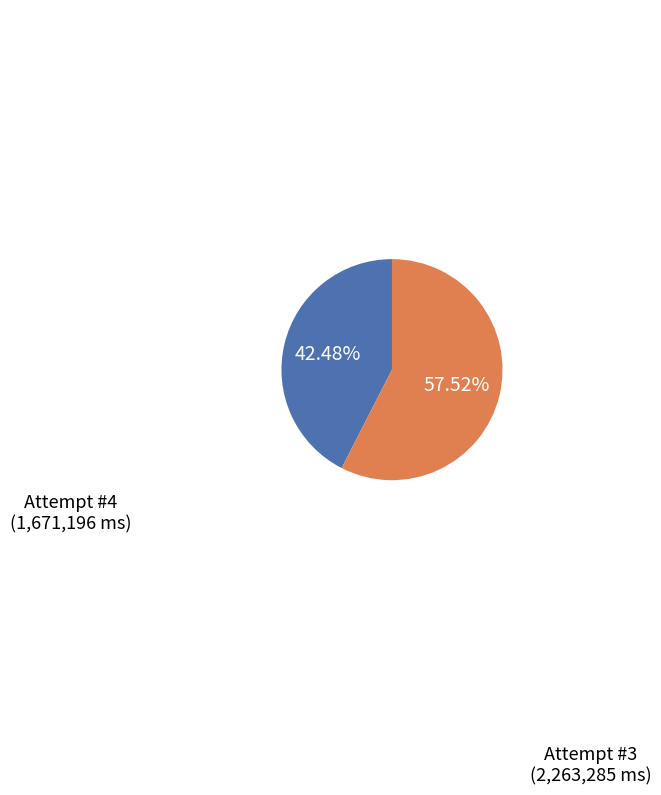

Does any single category account for the majority?

Yes